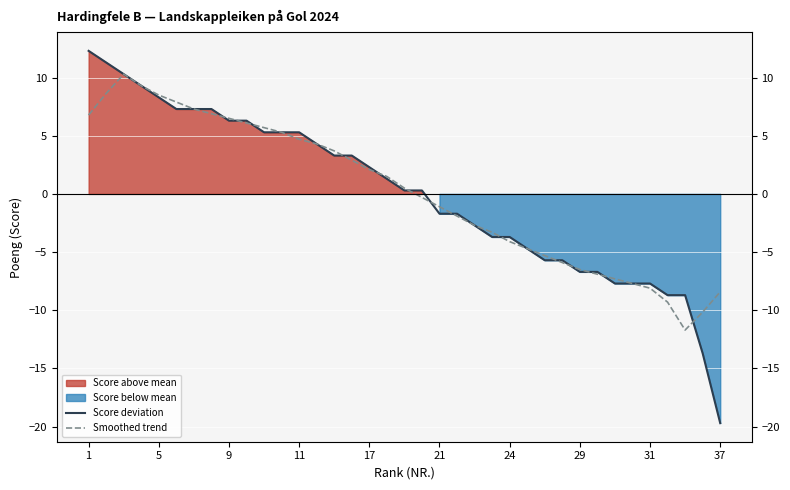

What is the label of the 22nd point from the left?

21